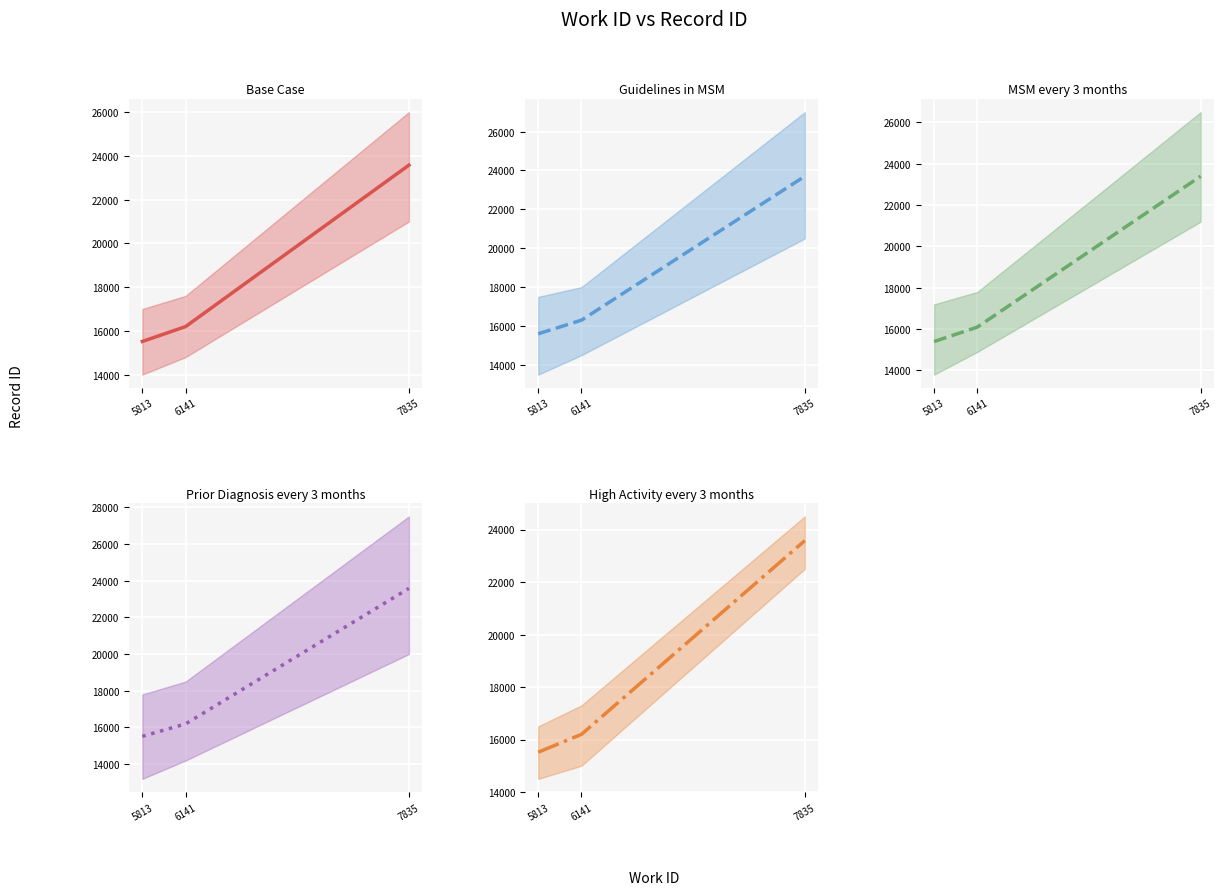

How many lines are shown in the chart?

5